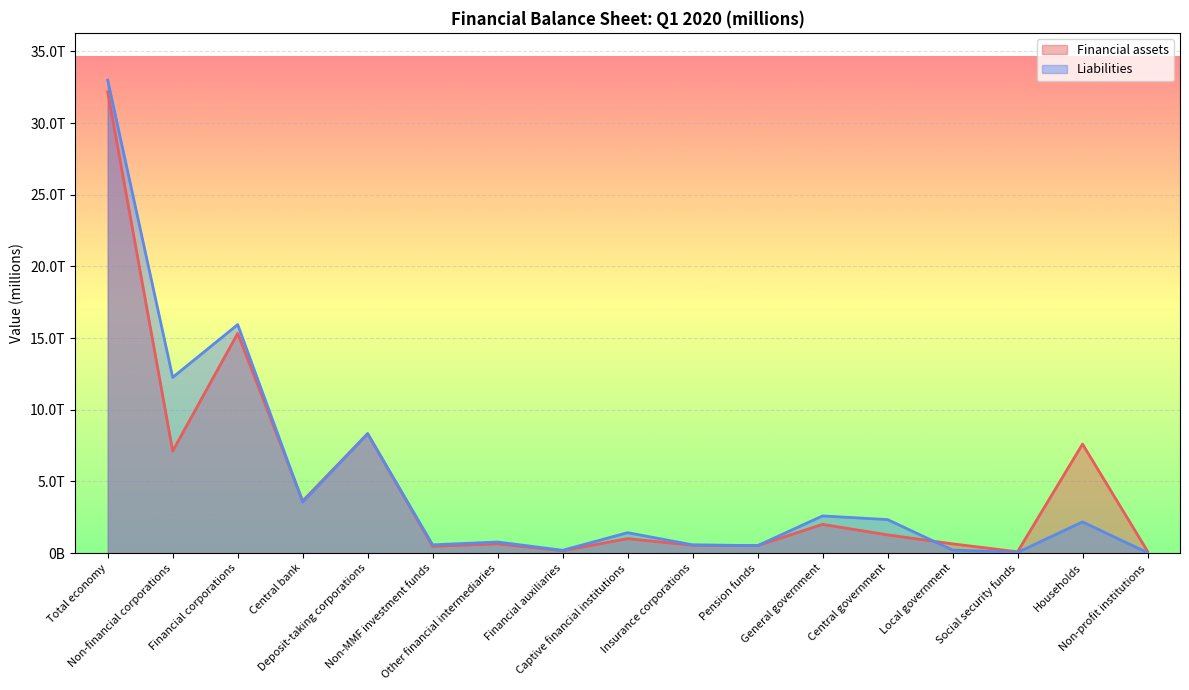

What is the sum of all Financial assets values?

81683343